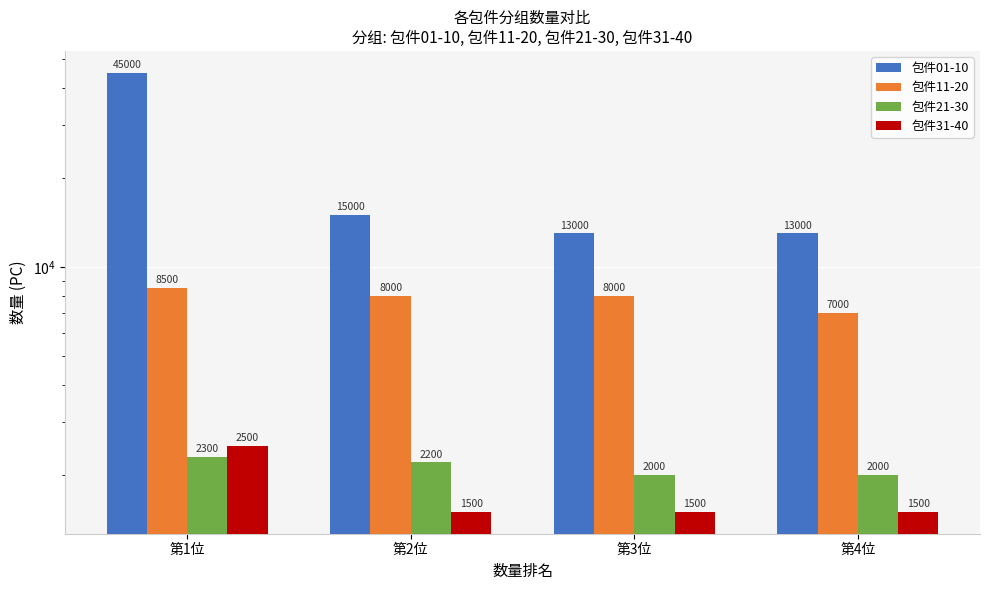

What is the maximum value shown in the chart?

45000